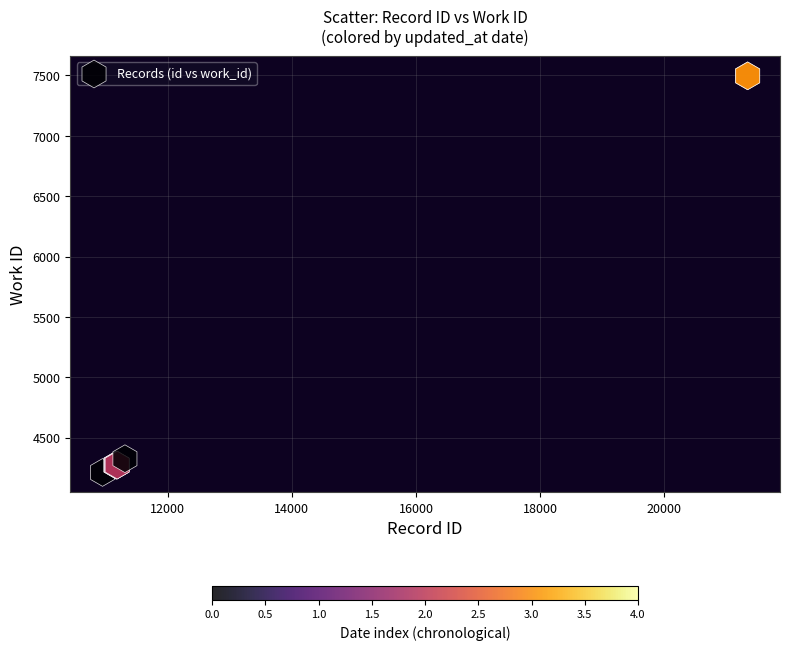

What Y value in the scatter plot is closest to 5854?

4325